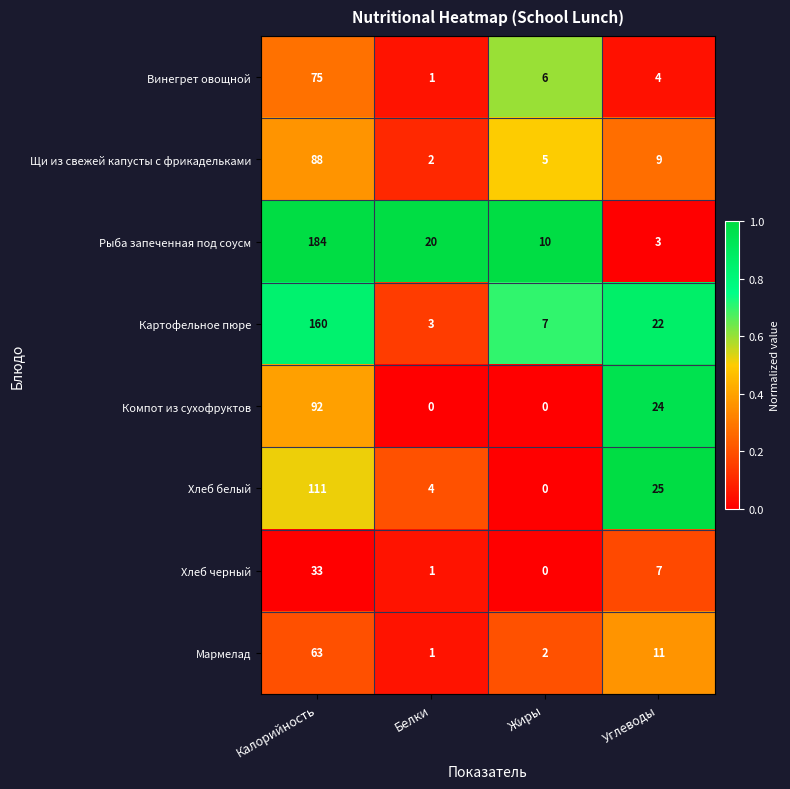

List the series in order of their peak value, lowest first.

Хлеб черный, Мармелад, Винегрет овощной, Щи из свежей капусты с фрикадельками, Компот из сухофруктов, Хлеб белый, Картофельное пюре, Рыба запеченная под соусм